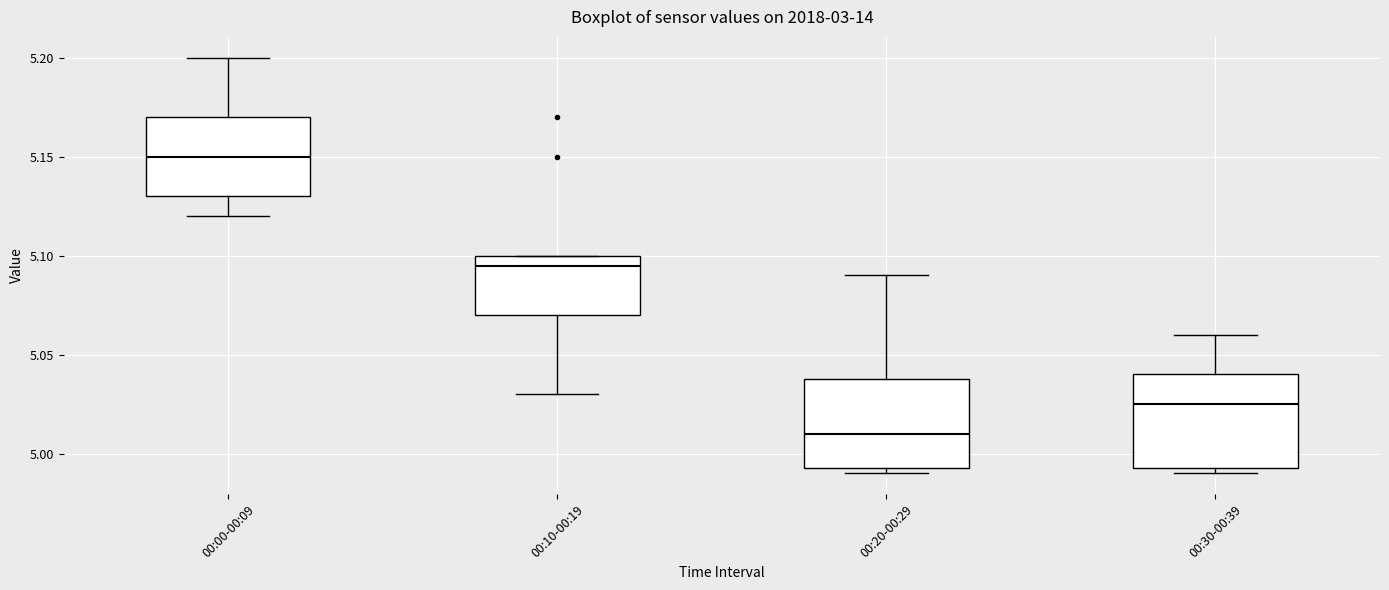

Which box's median line is the lowest?

00:20-00:29